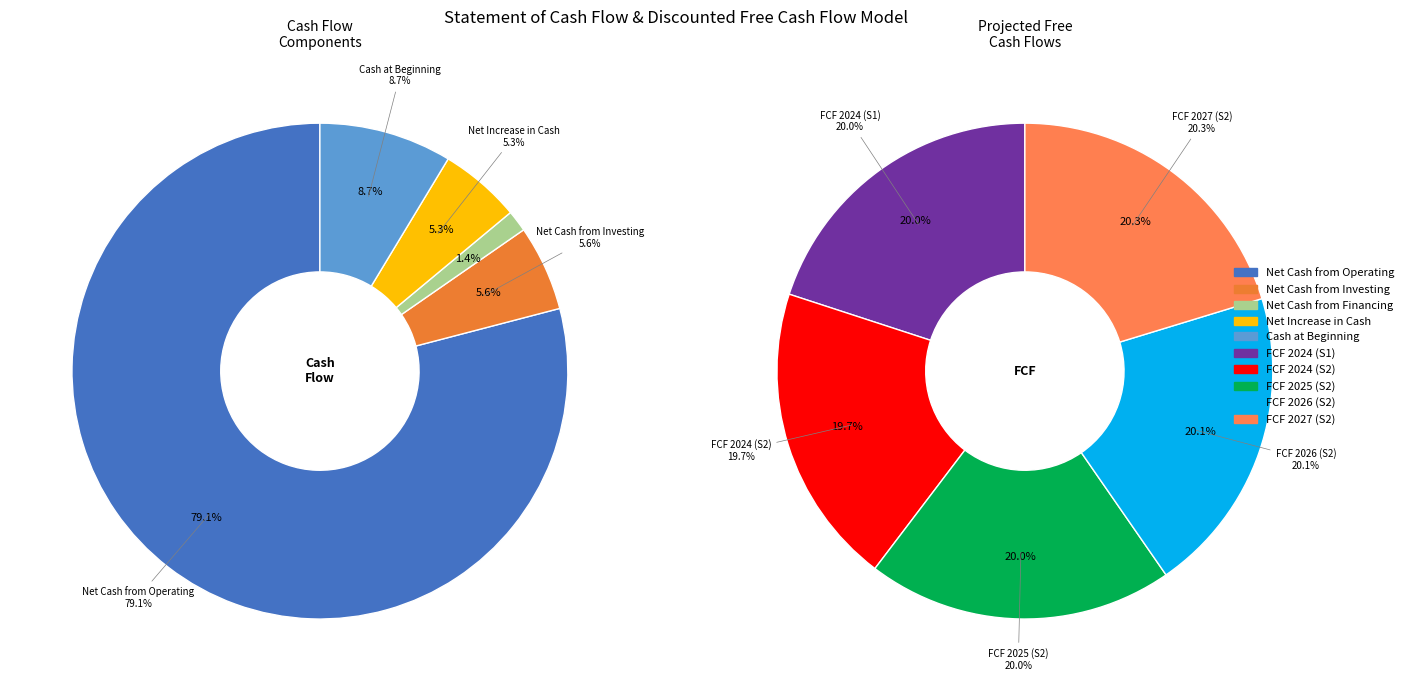

Which slice is the largest?

Net Cash from Operating